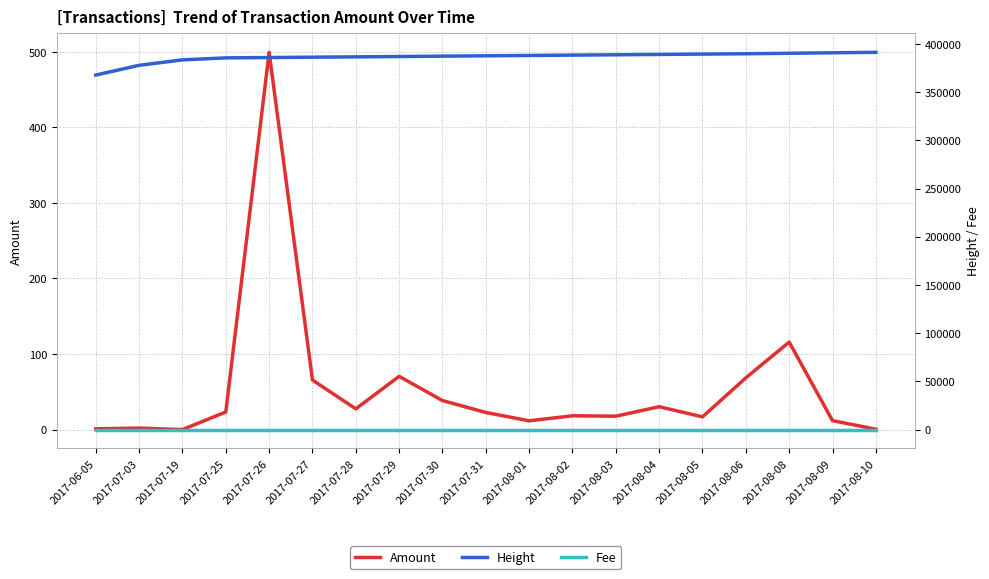

Read the Fee value at 2017-07-28.

1.0